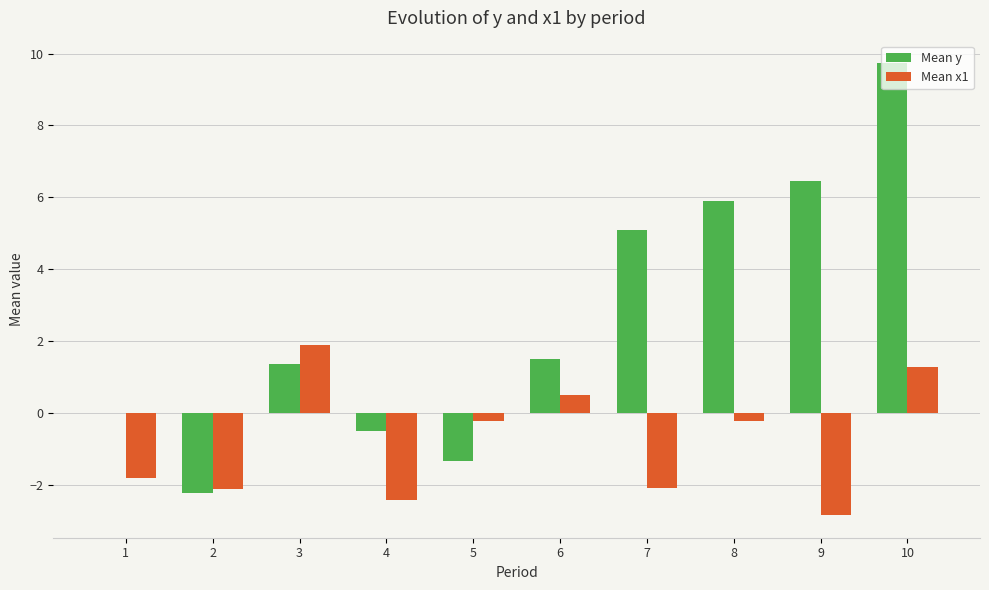

Which series changed the most between 5 and 7?

Mean y